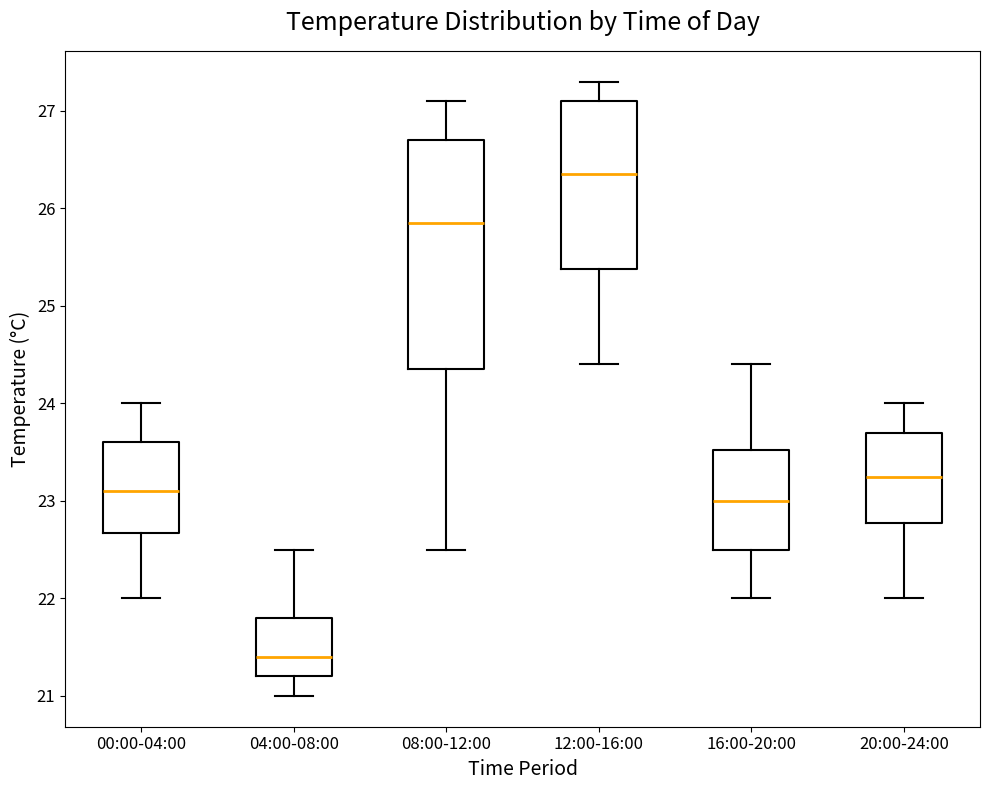

Which box is the tallest, from its lower edge to its upper edge?

08:00-12:00